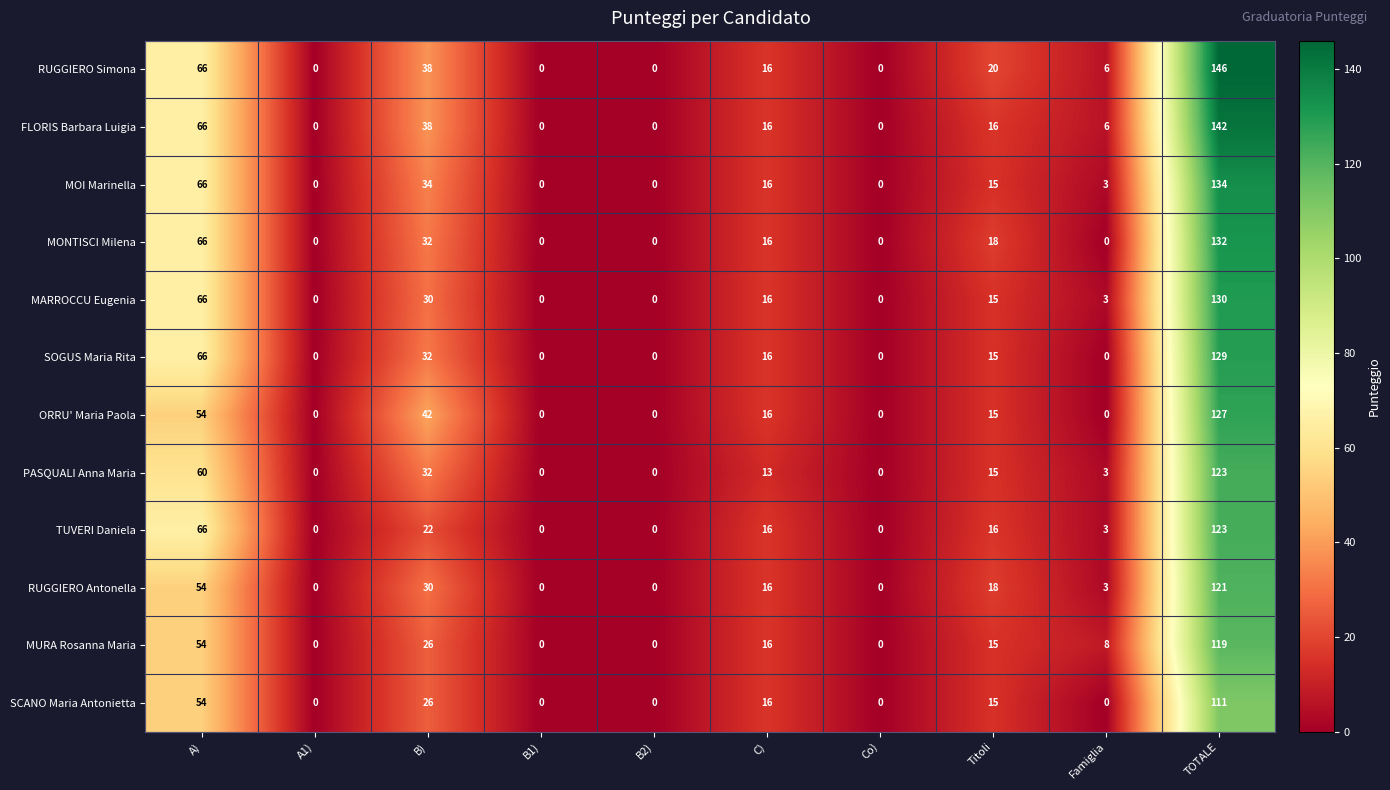

What is the maximum value shown in the chart?

146